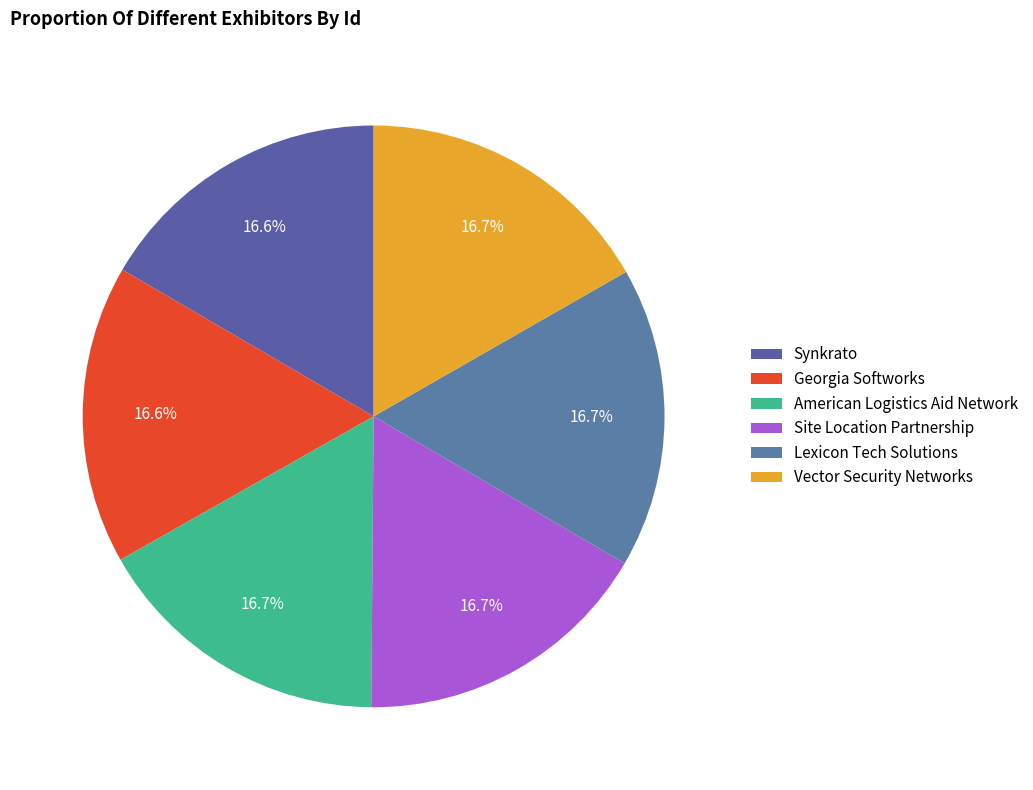

Rank the categories by value from lowest to highest.

Synkrato, Georgia Softworks, American Logistics Aid Network, Site Location Partnership, Lexicon Tech Solutions, Vector Security Networks